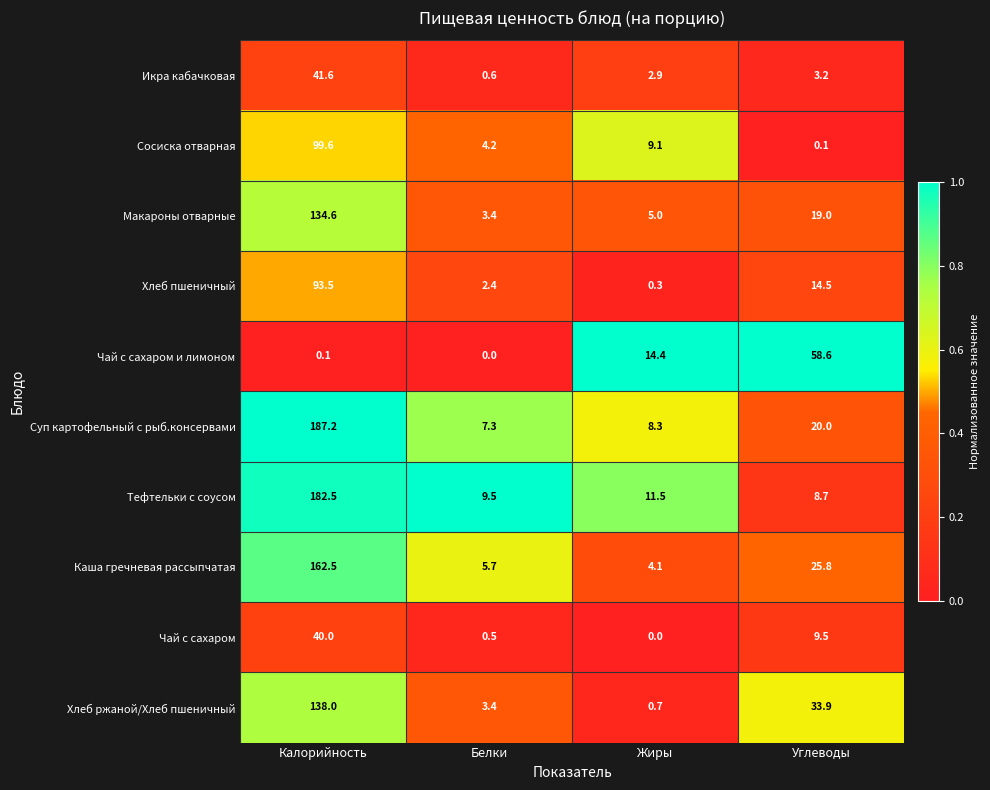

At which label does Чай с сахаром и лимоном reach its peak?

Углеводы